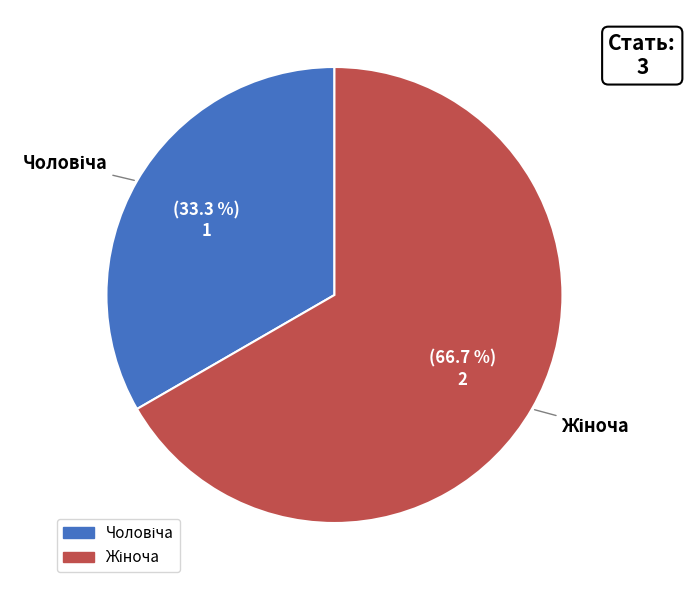

Does any single category account for the majority?

Yes